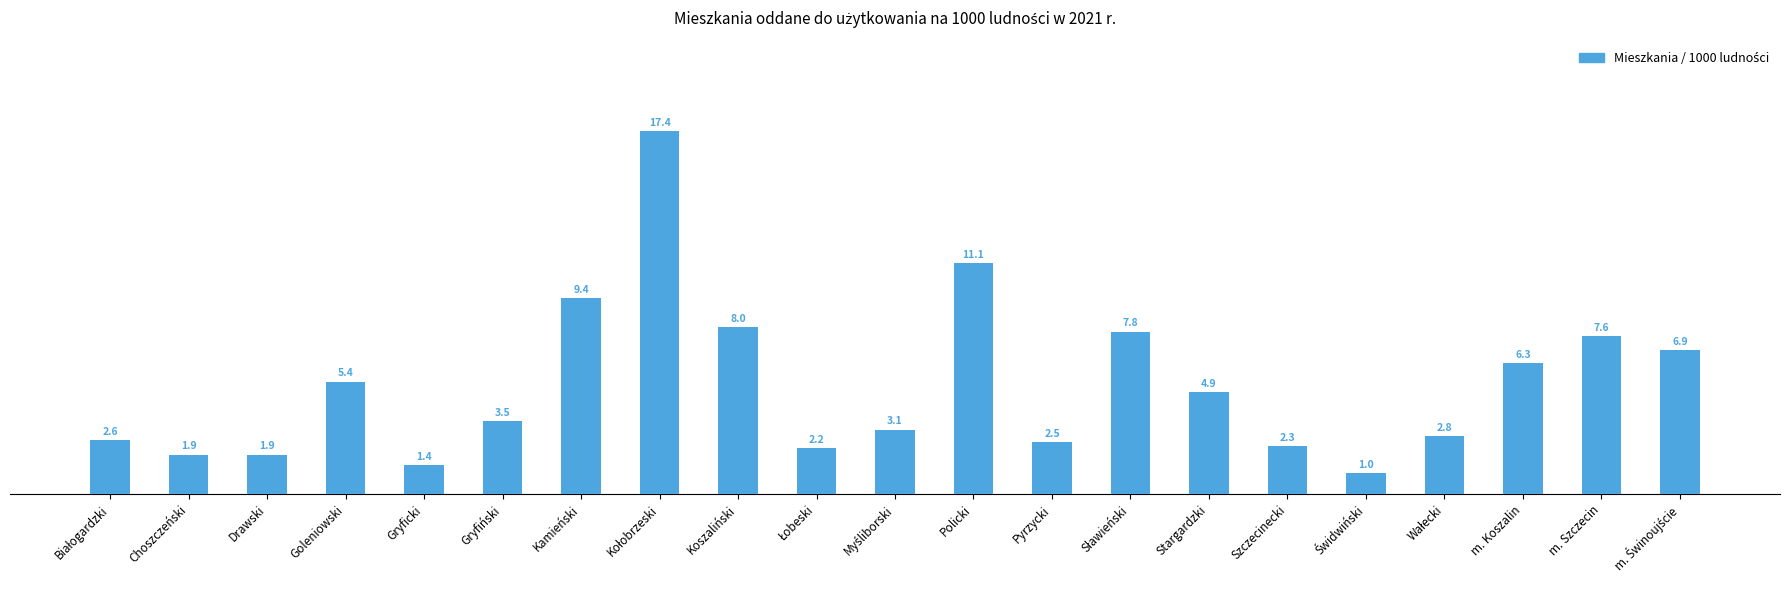

Where is the data nearest to the value 9?

Kamieński